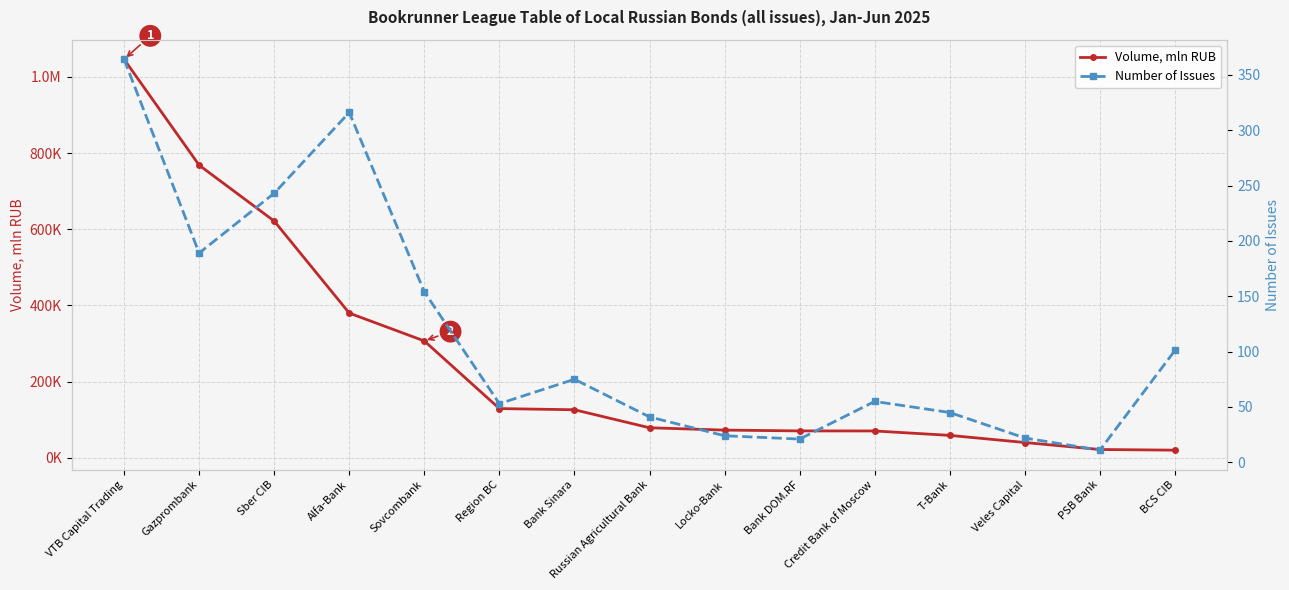

At which label is Volume, mln RUB closest to 533327?

Sber CIB